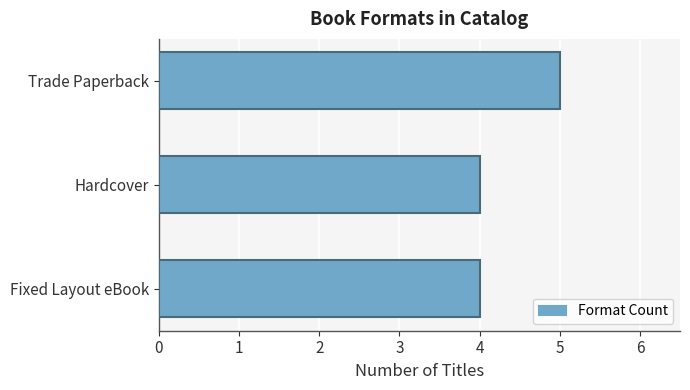

How many distinct data groups are displayed?

1